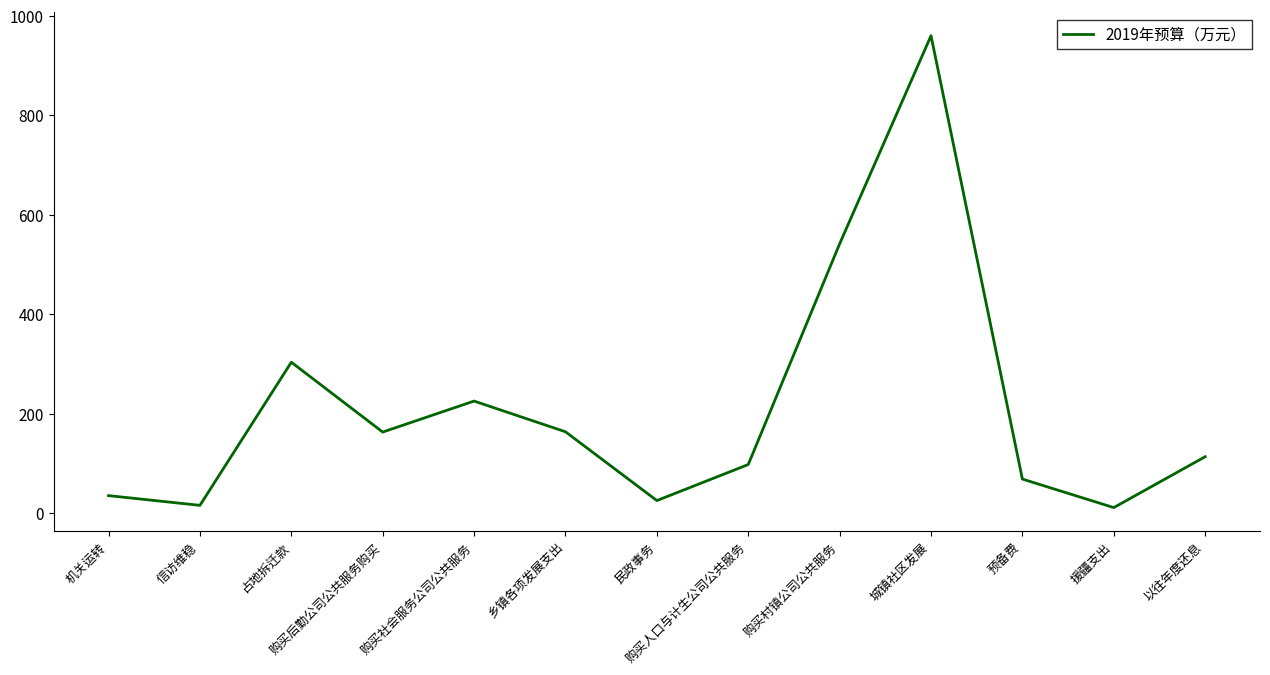

What is the difference between the values at 以往年度还息 and 购买后勤公司公共服务购买?

49.6